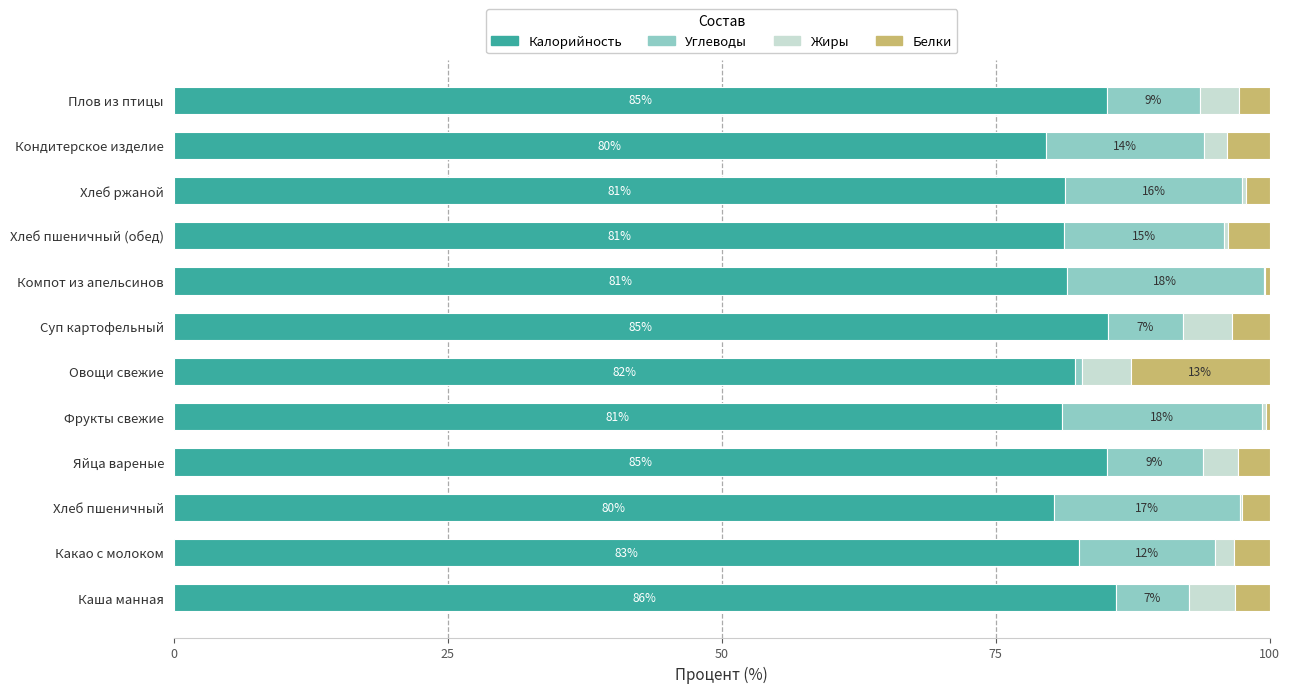

What is the highest value of the Калорийность series?

86.0